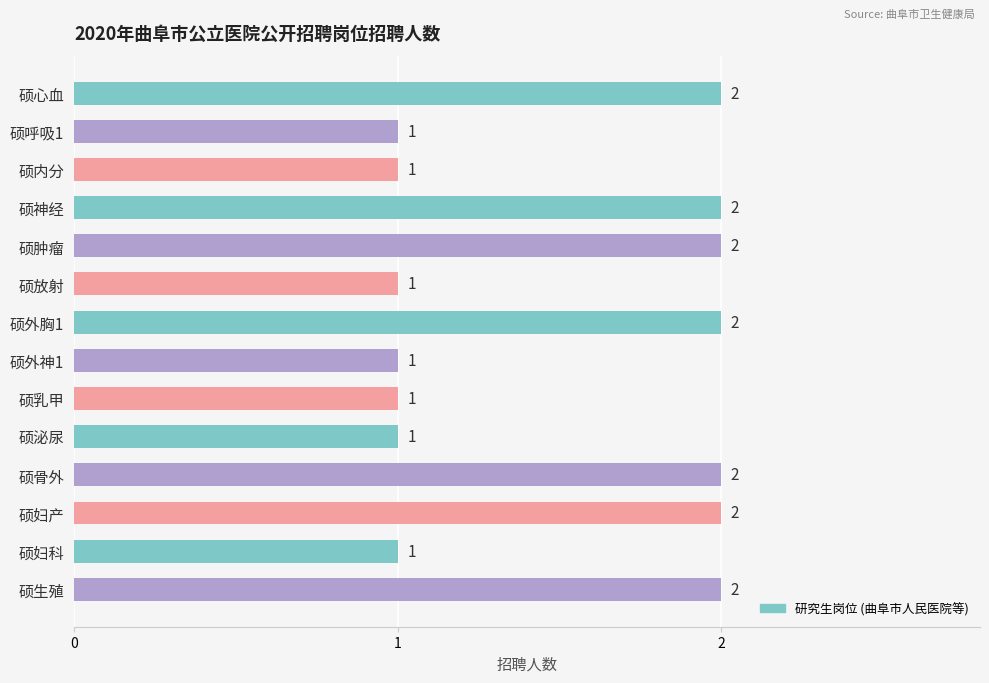

Reading top to bottom, transcribe all the data shown in this chart.

2	1	1	2	2	1	2	1	1	1	2	2	1	2